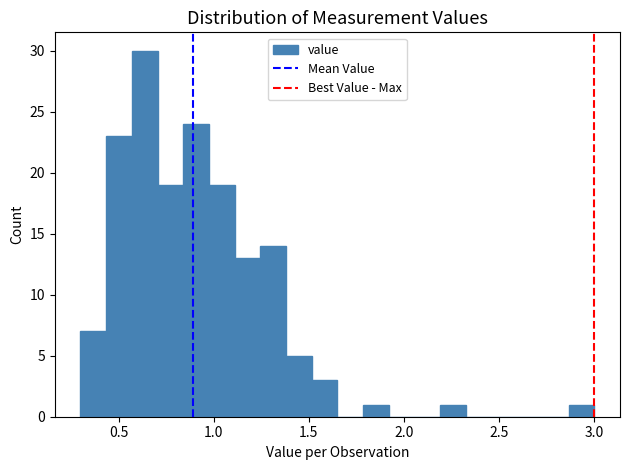

Read against the x-axis, roughly where is the centre of the tallest bar?

0.65